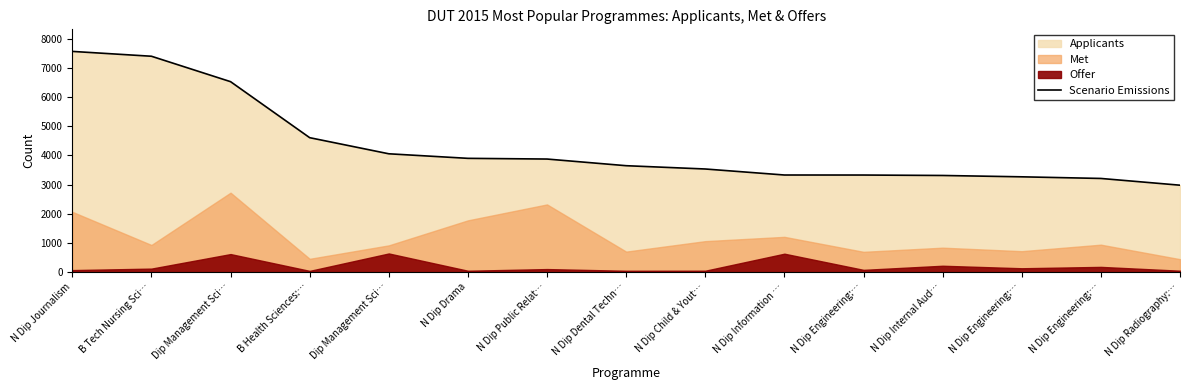

What is the sum of all values?

64495